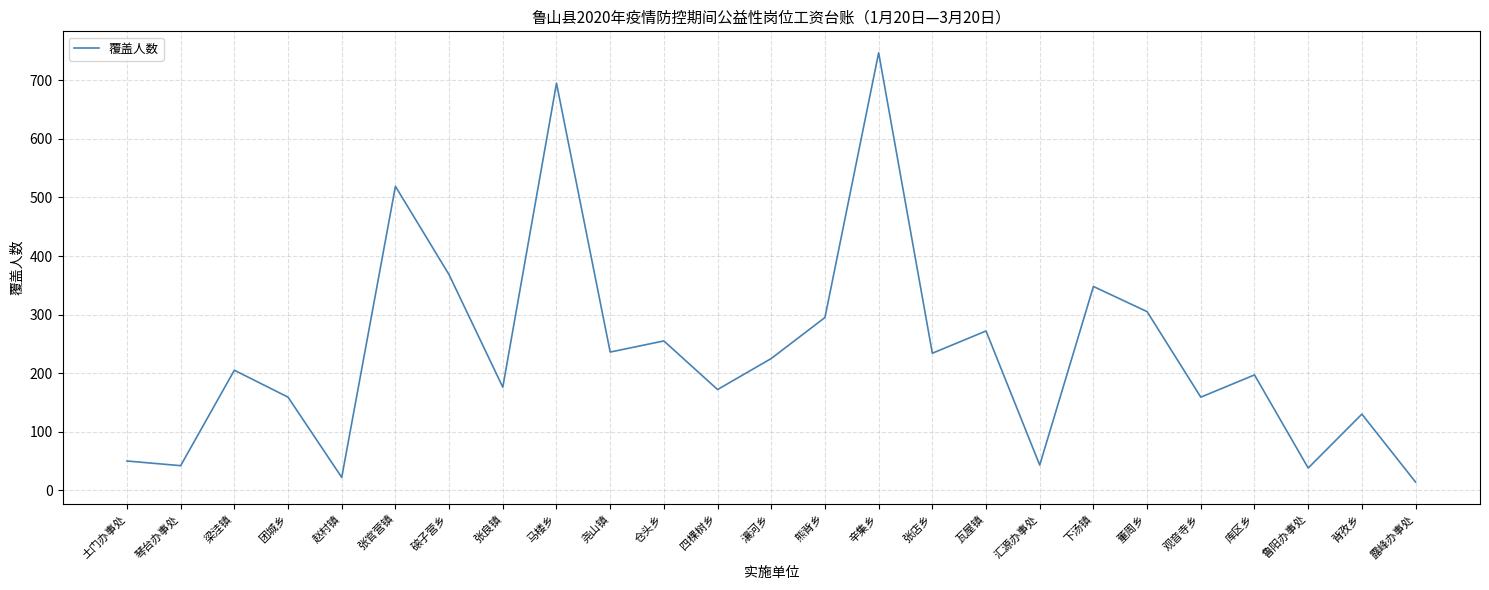

Approximately how many times larger is the value at 瓦屋镇 compared to 梁洼镇?

1.3